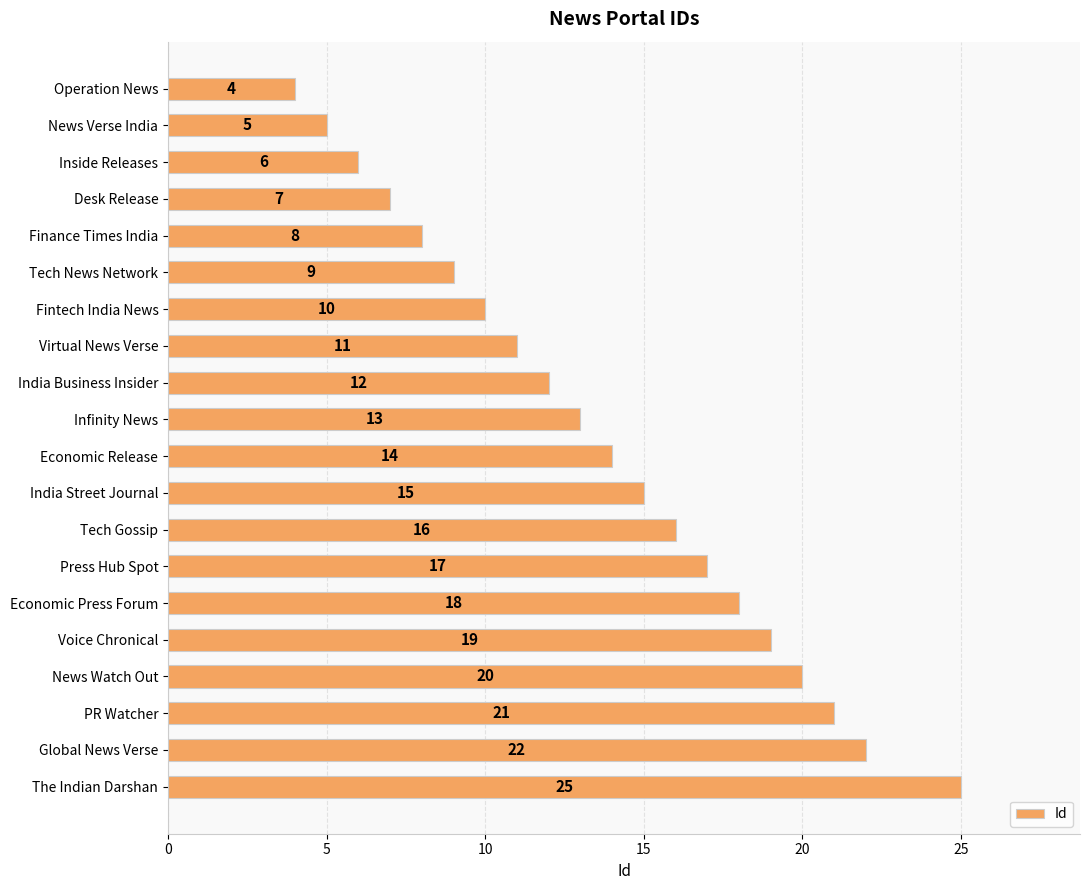

What is the ratio of the value at The Indian Darshan to the value at Virtual News Verse?

2.3